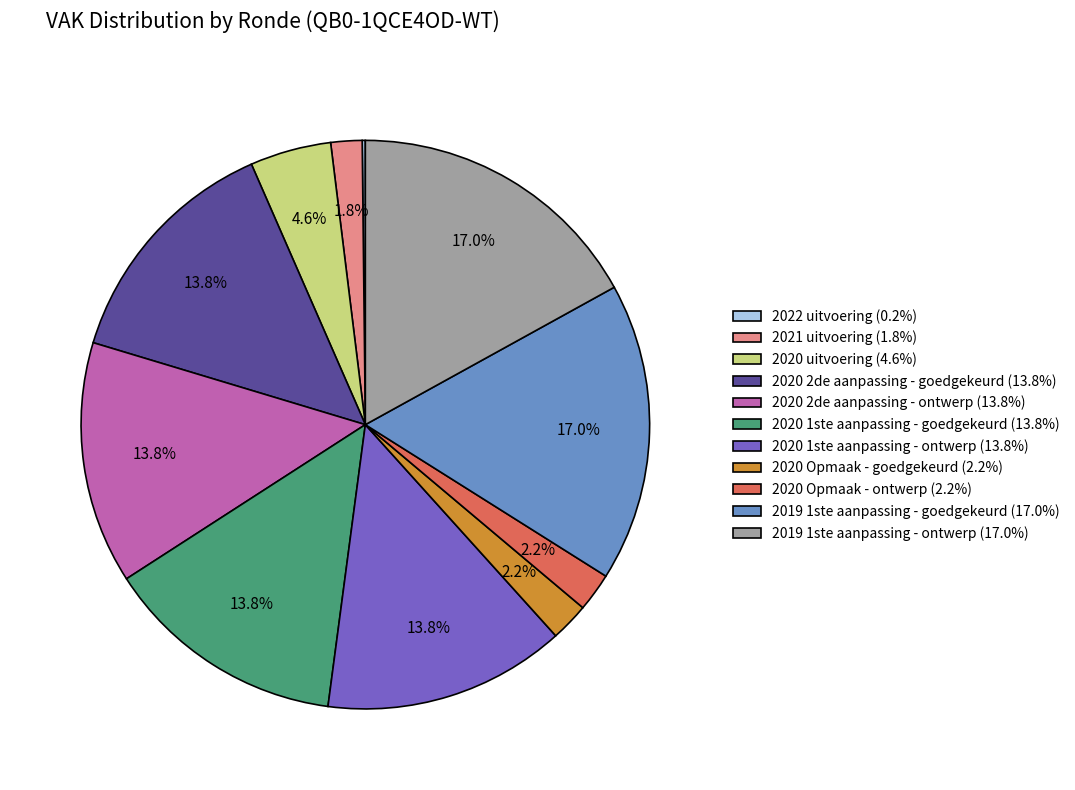

What percentage is NOT represented by 2020 1ste aanpassing - ontwerp?

86.2%